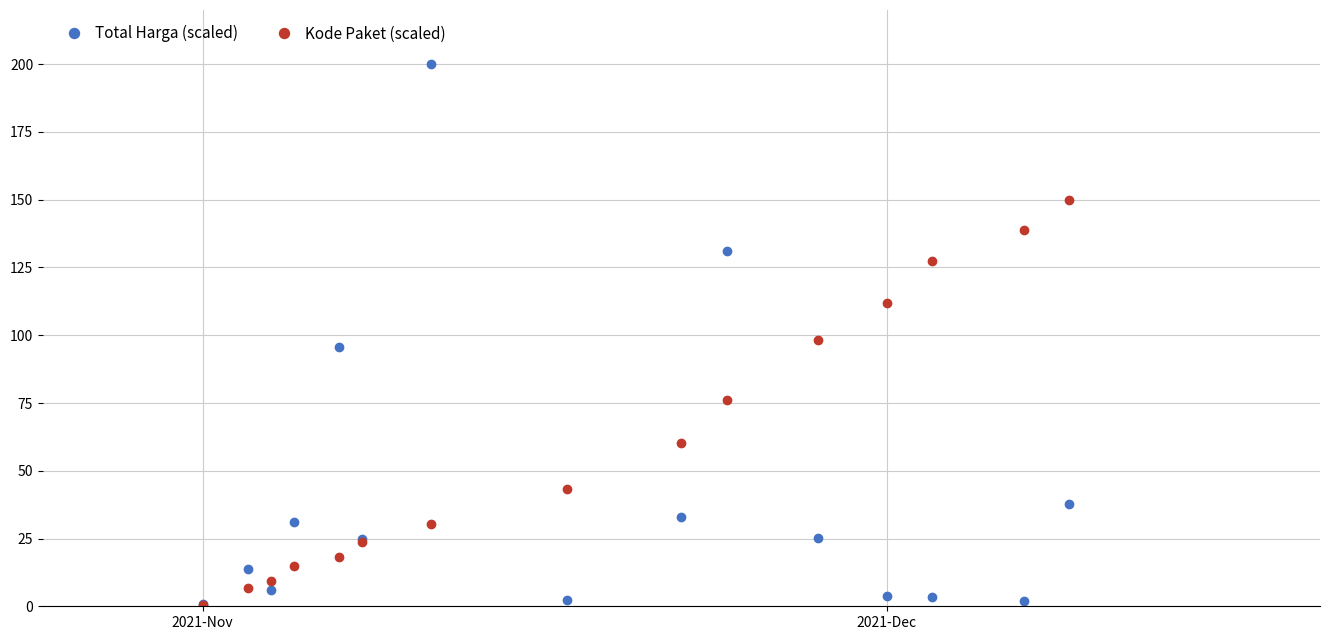

At how many categories does at least one series exceed 124?

5